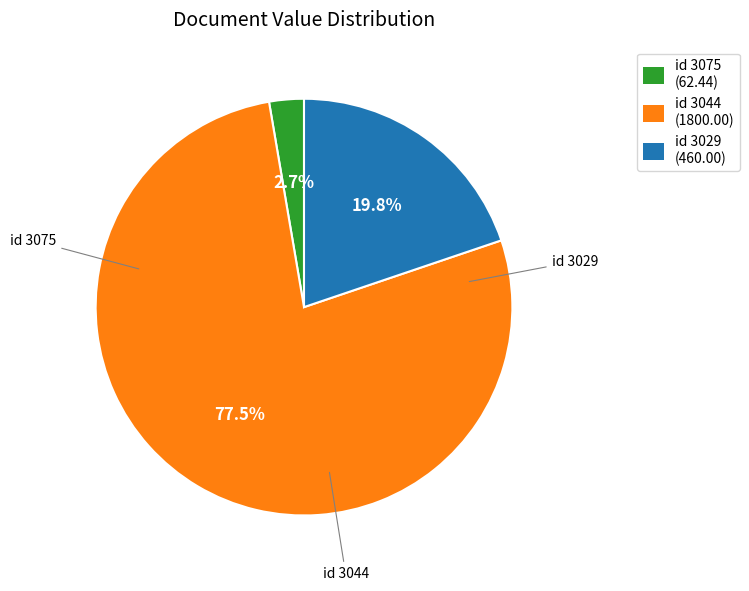

Which category has the smallest portion of the pie?

id 3075 (62.44)